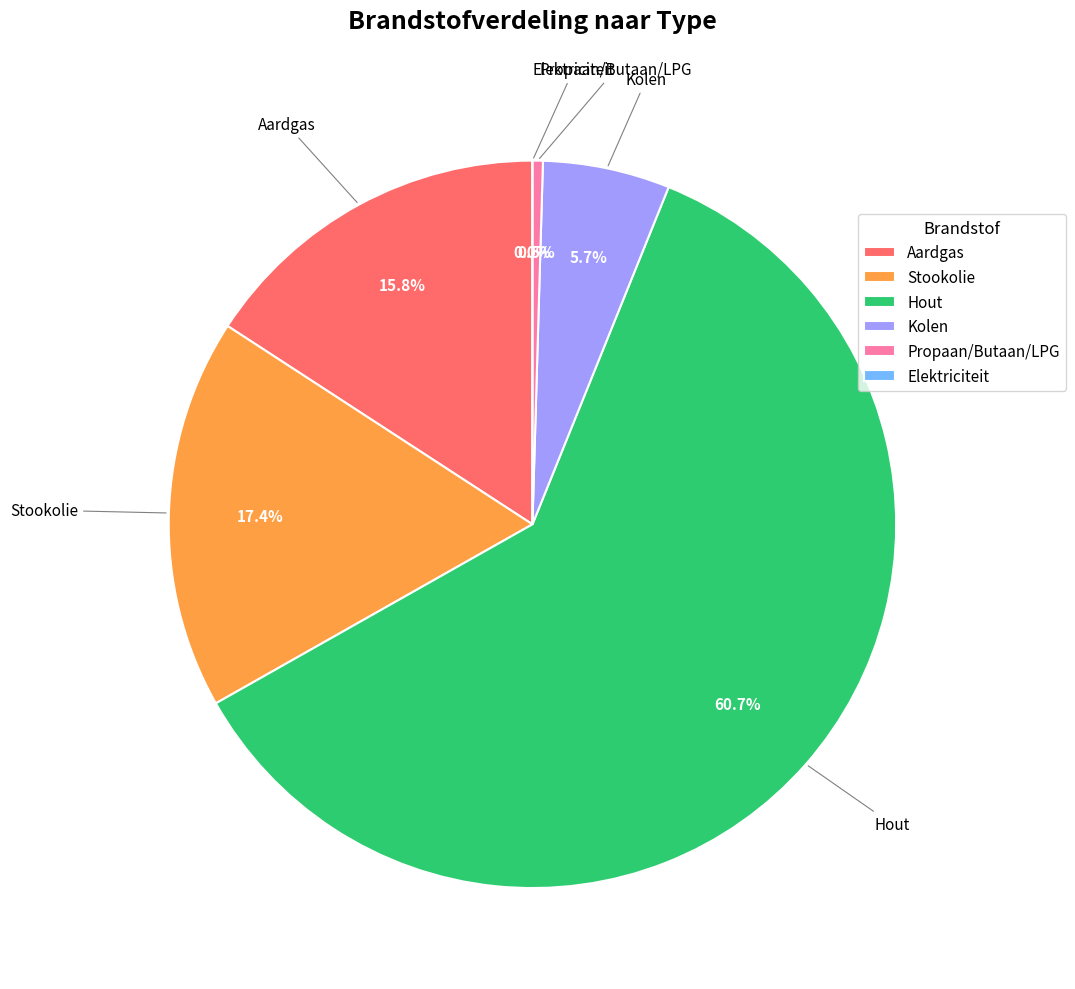

What is the largest slice in the pie chart?

Hout